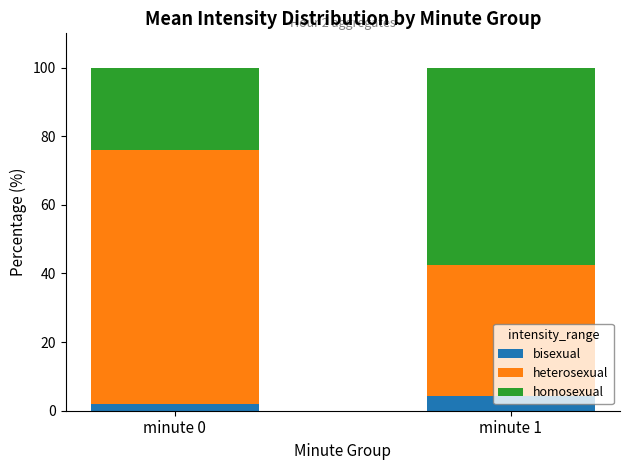

What is the highest value of the bisexual series?

4.3